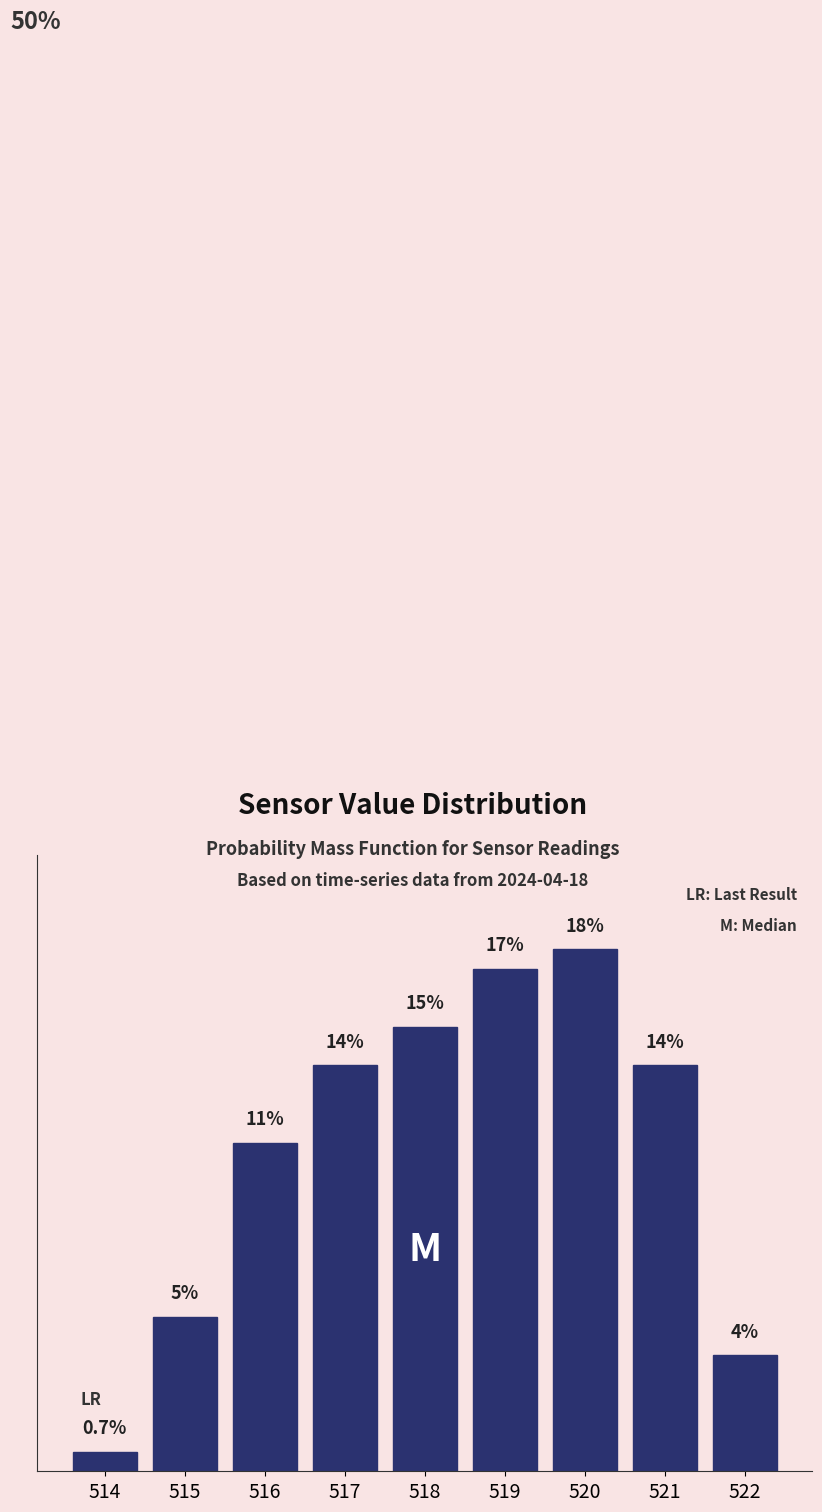

Are the bars horizontal?

No